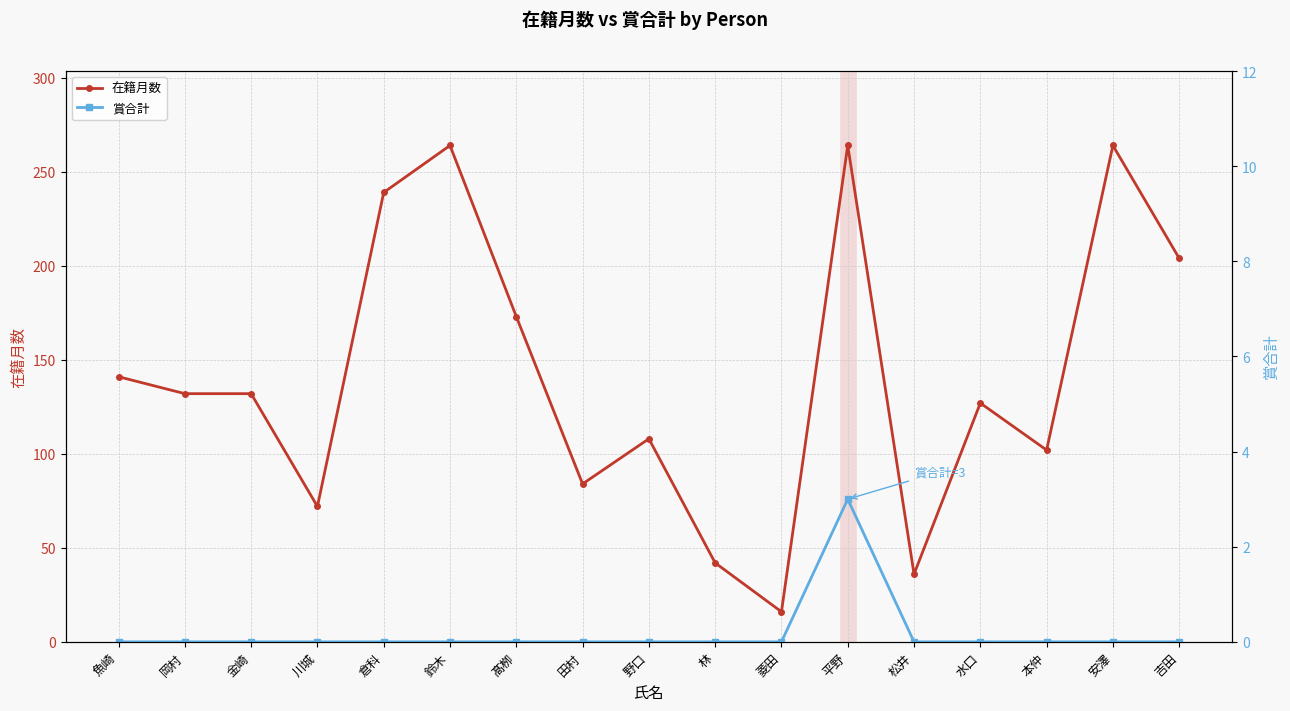

At which label does 在籍月数 reach its peak?

鈴木